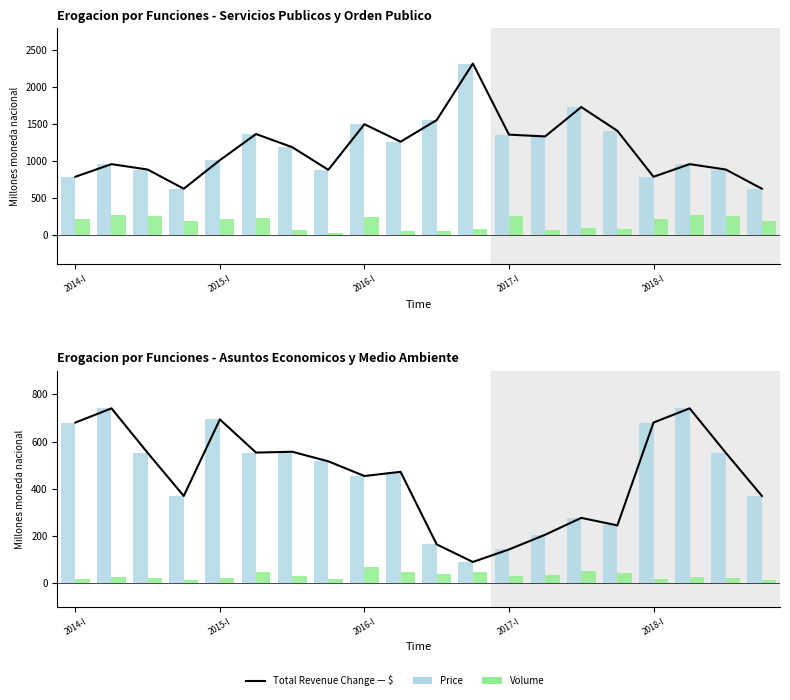

Which series has the largest total across all categories?

Serv. Publicos (Price)